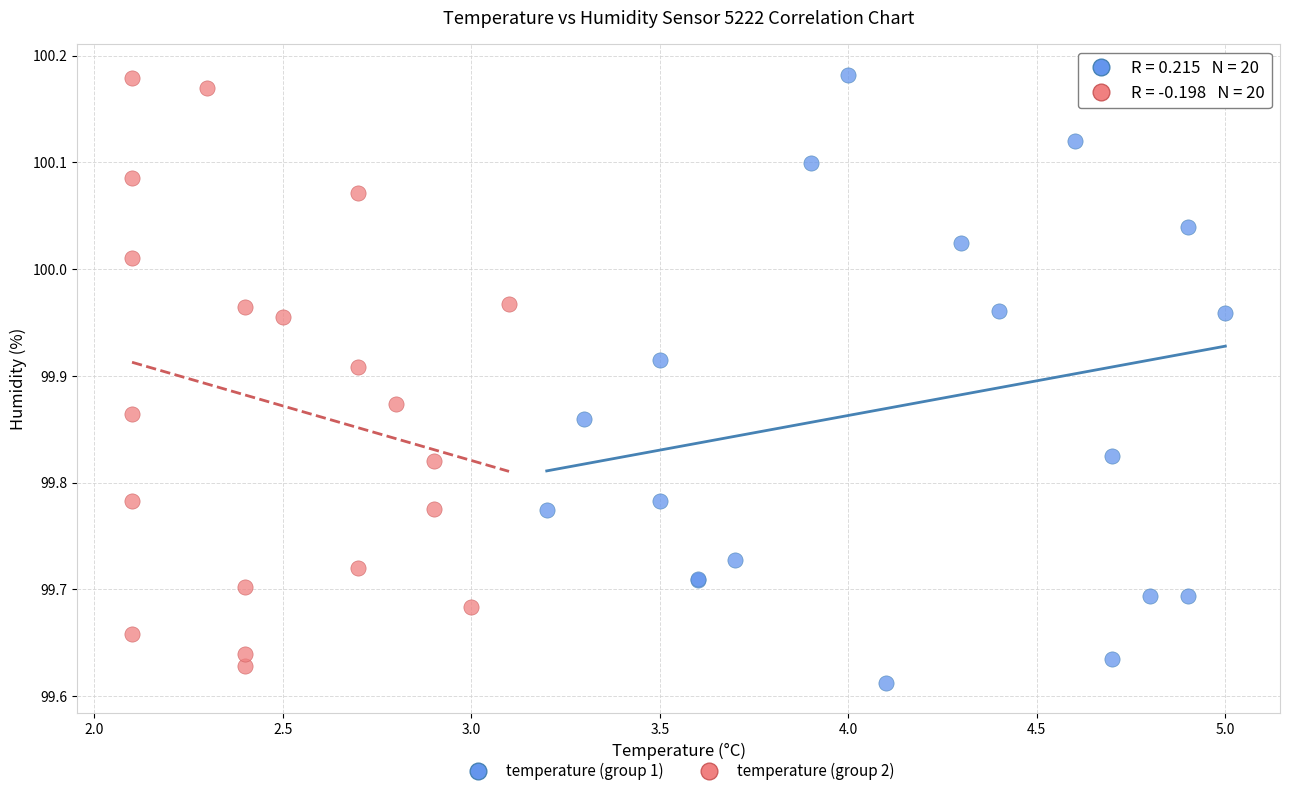

What are all the series names shown in the legend?

temperature (group 1), temperature (group 2)